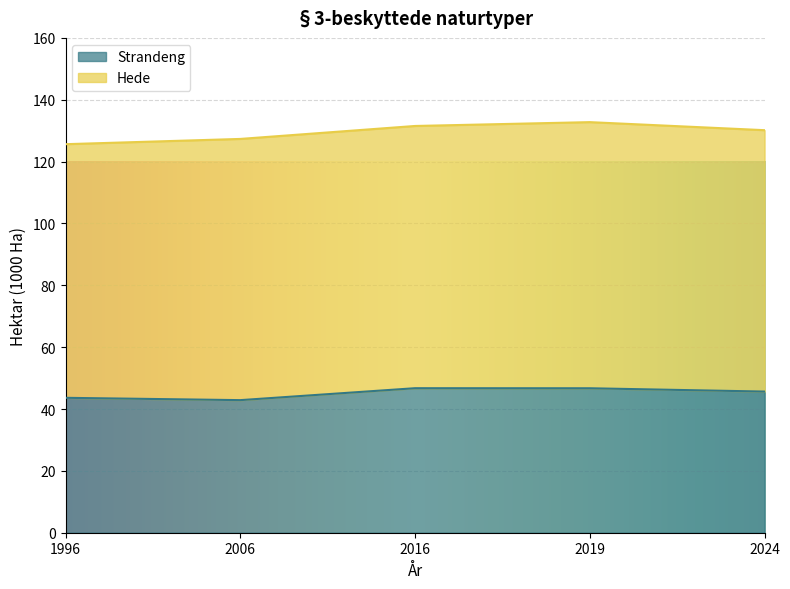

What is the maximum value for Strandeng?

46.7